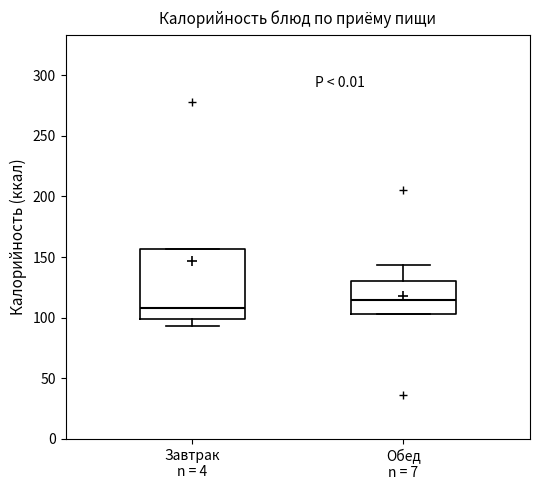

Reading left to right, transcribe this box plot: for each box, give where its median line is, the range the box spans, and where its two whiskers end, as read against the y-axis. The values are not printed on the chart, so give them approximately, as read against the axis.

Завтрак n = 4: median 110, box 100 to 155, whiskers 95 to 155
Обед n = 7: median 115, box 105 to 130, whiskers 105 to 145